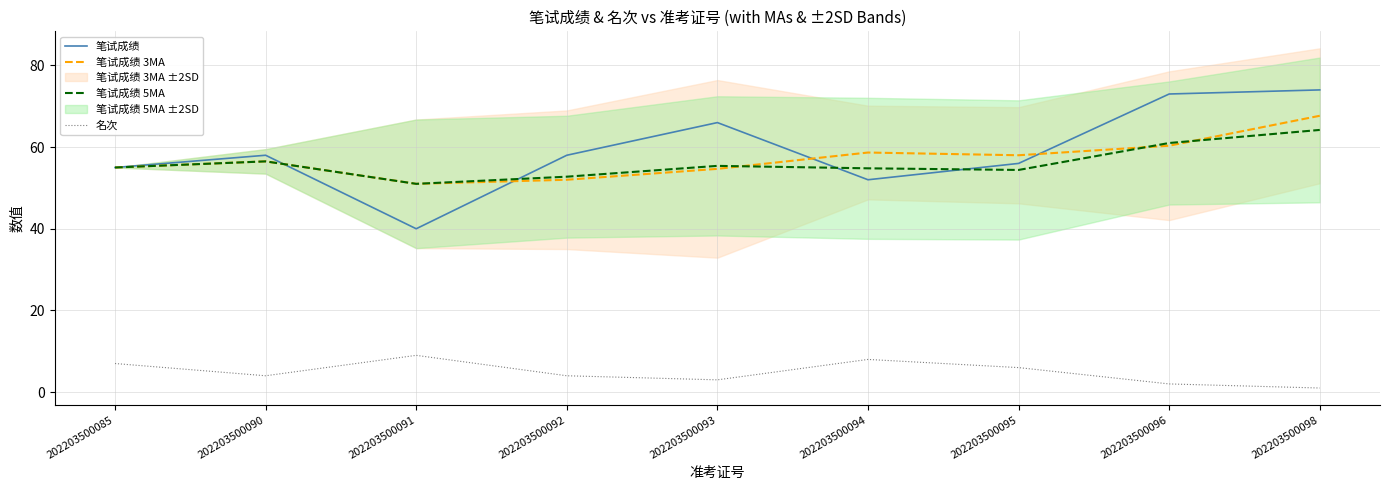

How many values in the 名次 series are below 4?

3